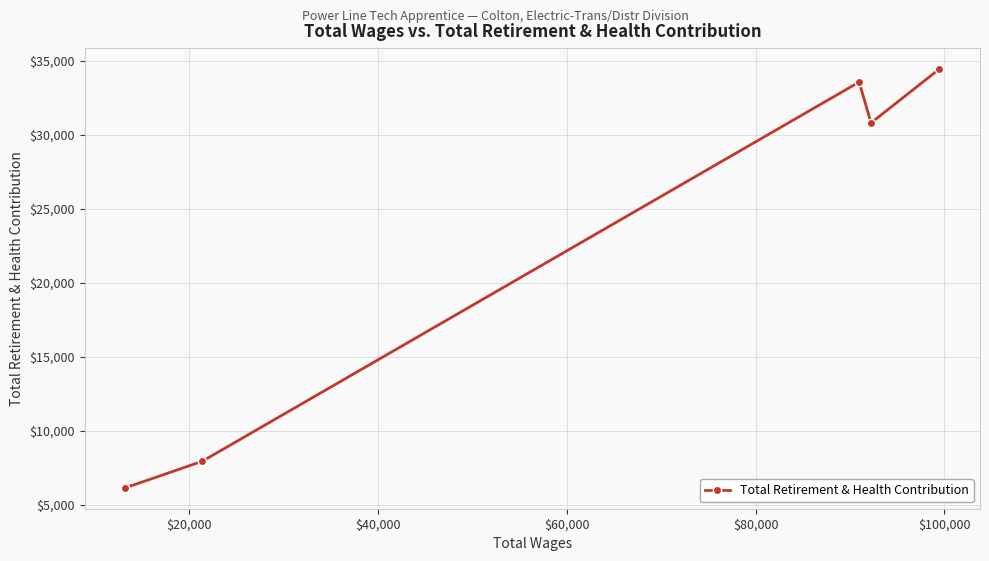

True or false: the data has more than 2 interior local peaks.

False